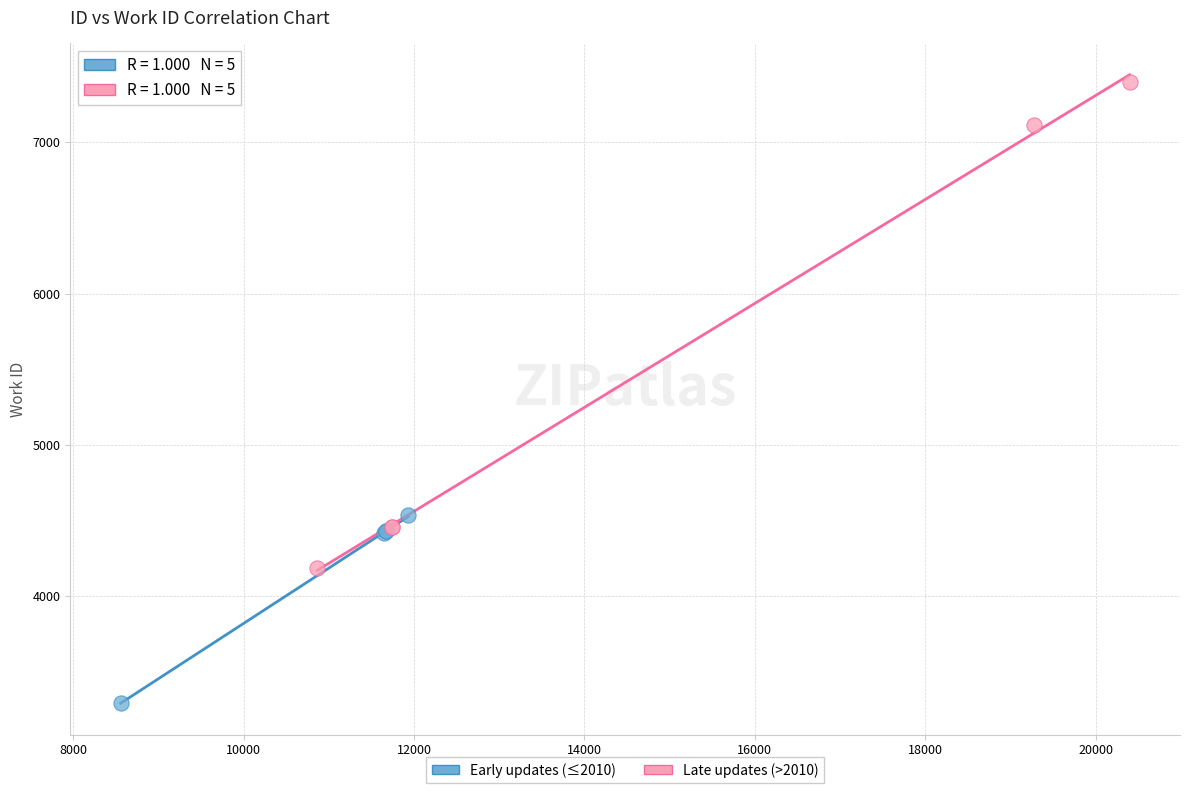

Which series contains the highest Y value?

Late updates (>2010)